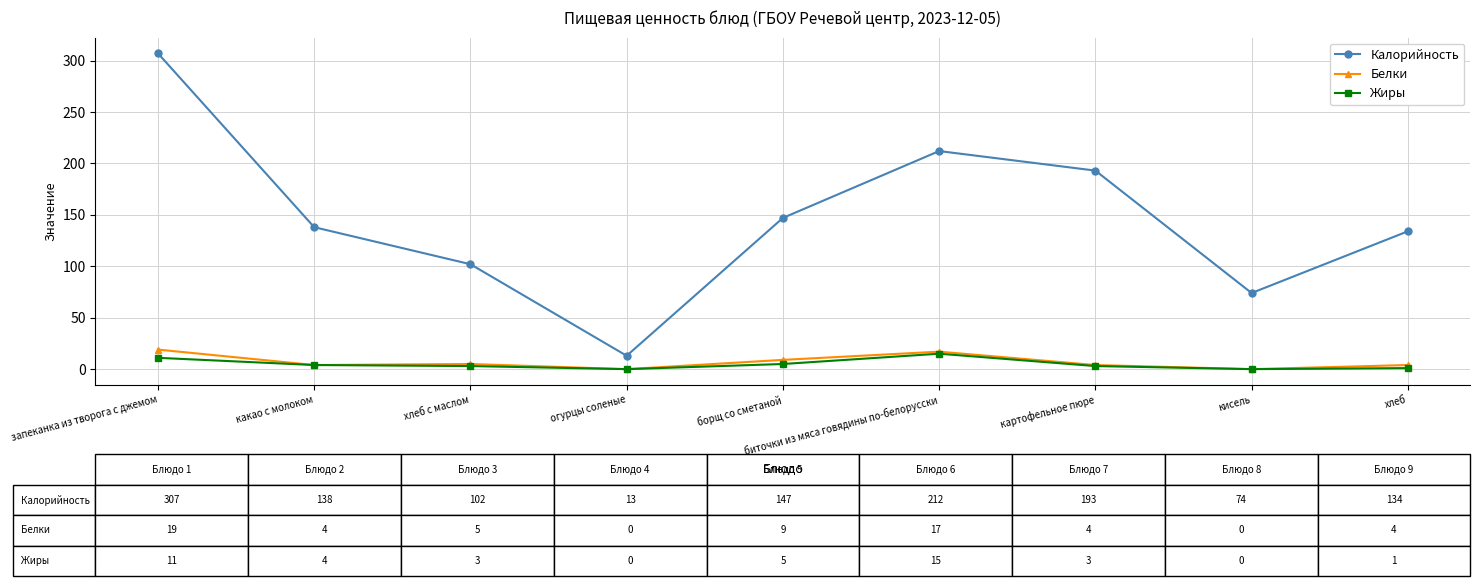

The Калорийность series shows 74 at кисель. True or false?

True